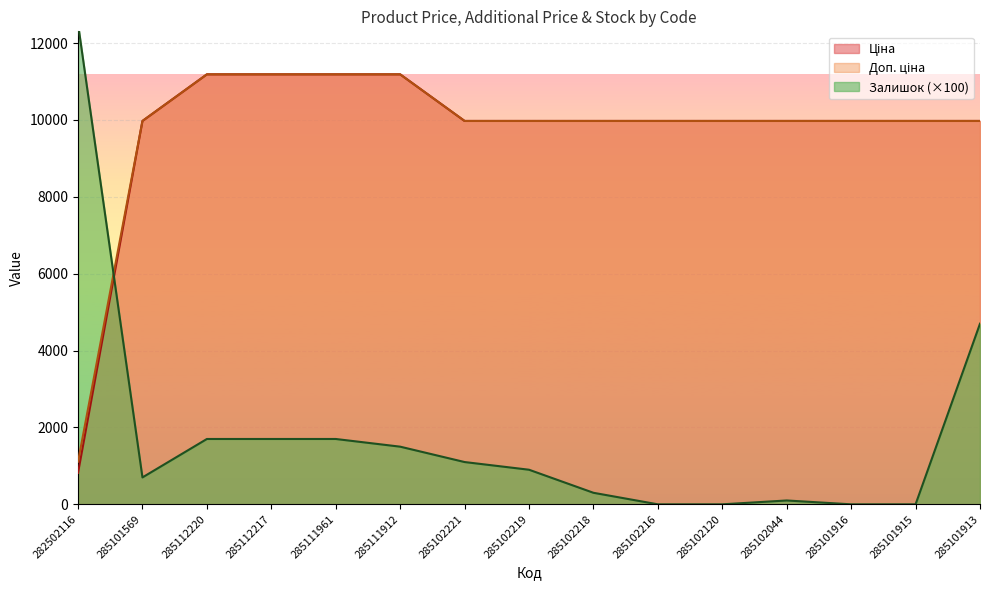

Where do Доп. ціна and Залишок first cross each other?

282502116 and 285101569